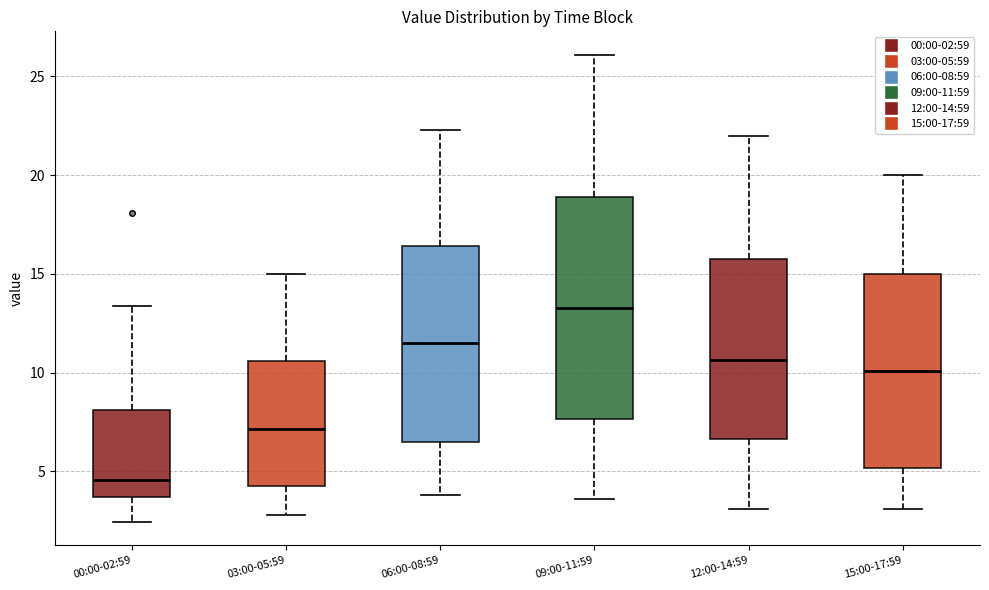

Reading left to right, read every box against the y-axis: the position of its median line, the range the box covers, and the ends of its whiskers. The values are not printed on the chart, so give them approximately, as read against the axis.

00:00-02:59: median 4.5, box 3.5 to 8.0, whiskers 2.5 to 13.5
03:00-05:59: median 7.0, box 4.5 to 10.5, whiskers 3.0 to 15.0
06:00-08:59: median 11.5, box 6.5 to 16.5, whiskers 4.0 to 22.5
09:00-11:59: median 13.5, box 7.5 to 19.0, whiskers 3.5 to 26.0
12:00-14:59: median 10.5, box 6.5 to 16.0, whiskers 3.0 to 22.0
15:00-17:59: median 10.0, box 5.0 to 15.0, whiskers 3.0 to 20.0